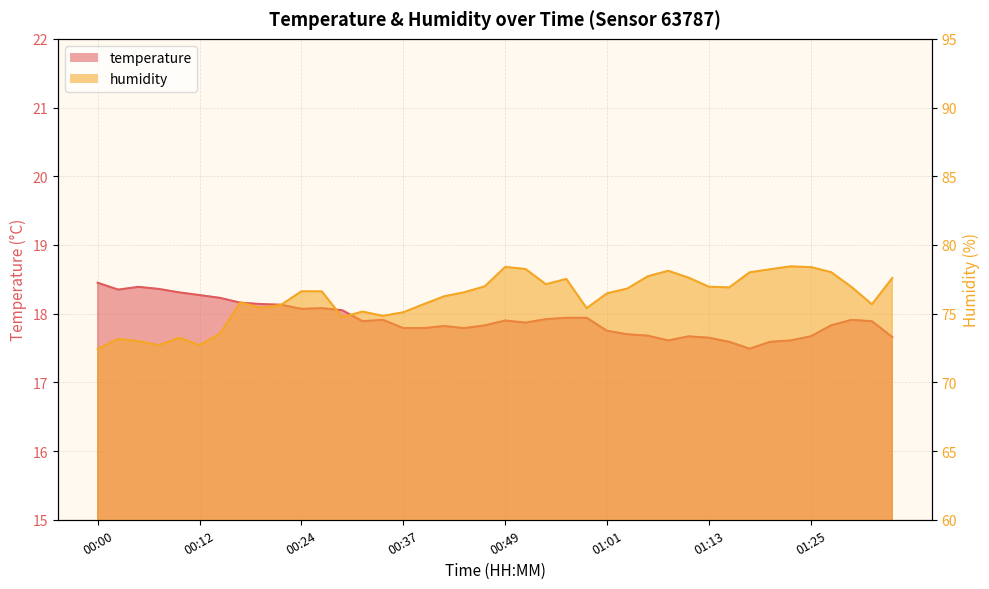

What is the difference between the maximum and minimum values in the temperature series?

1.0